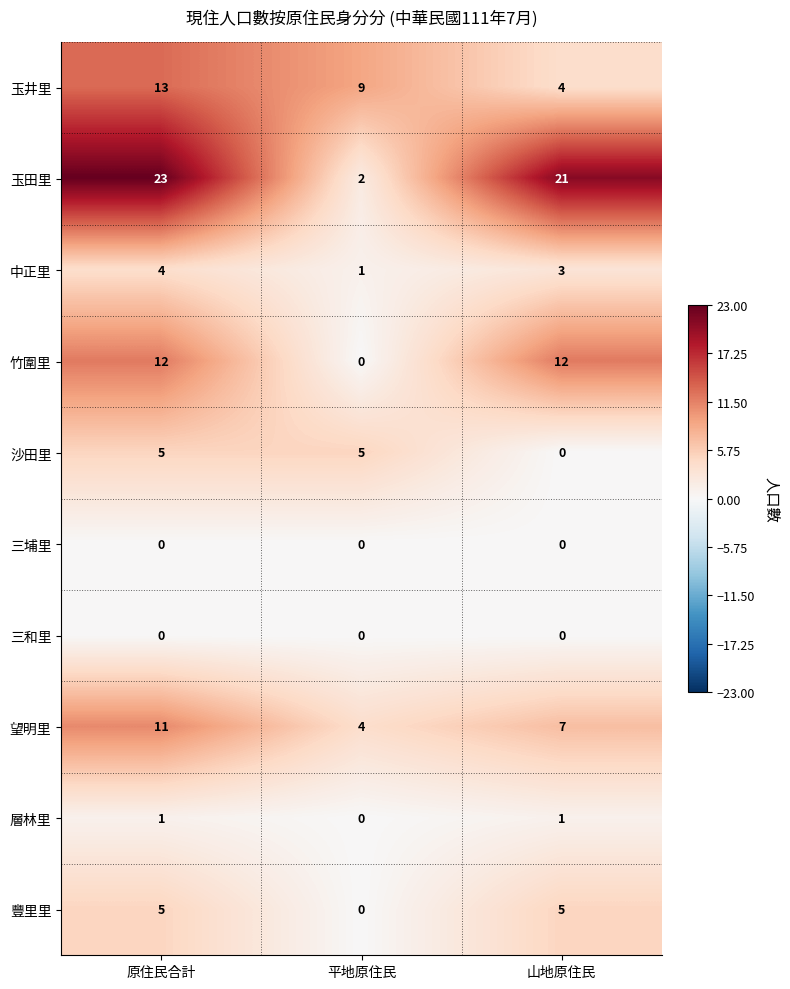

The 玉田里 series shows 5 at 原住民合計. True or false?

False